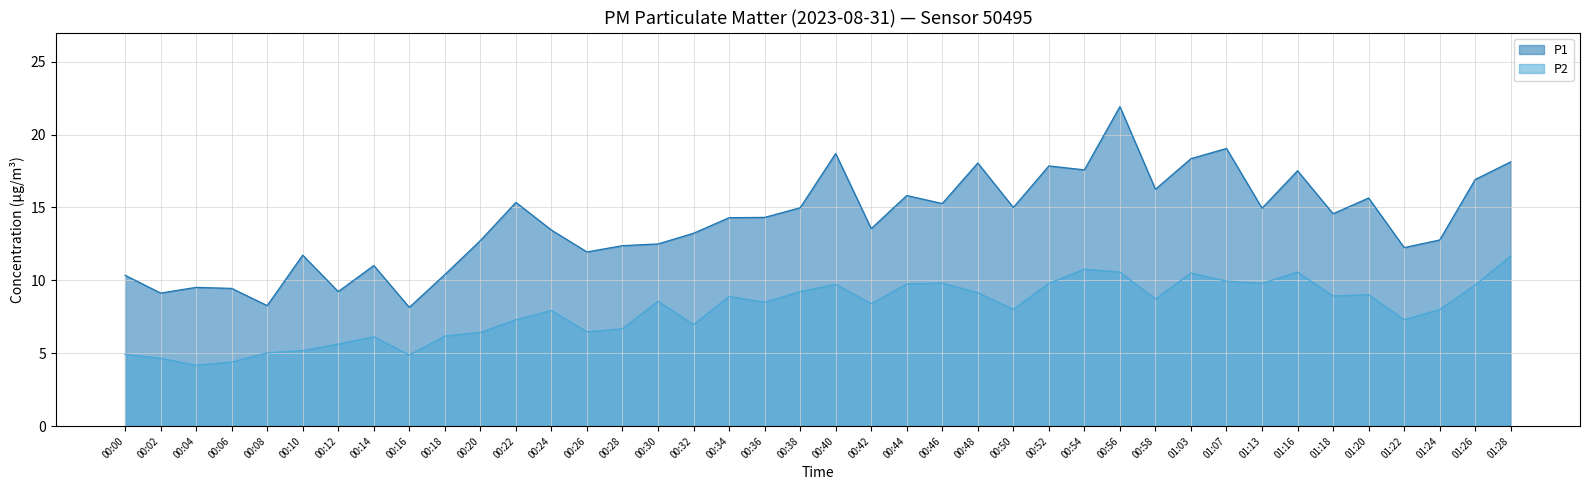

Where does the P1 series first go above 14?

00:22